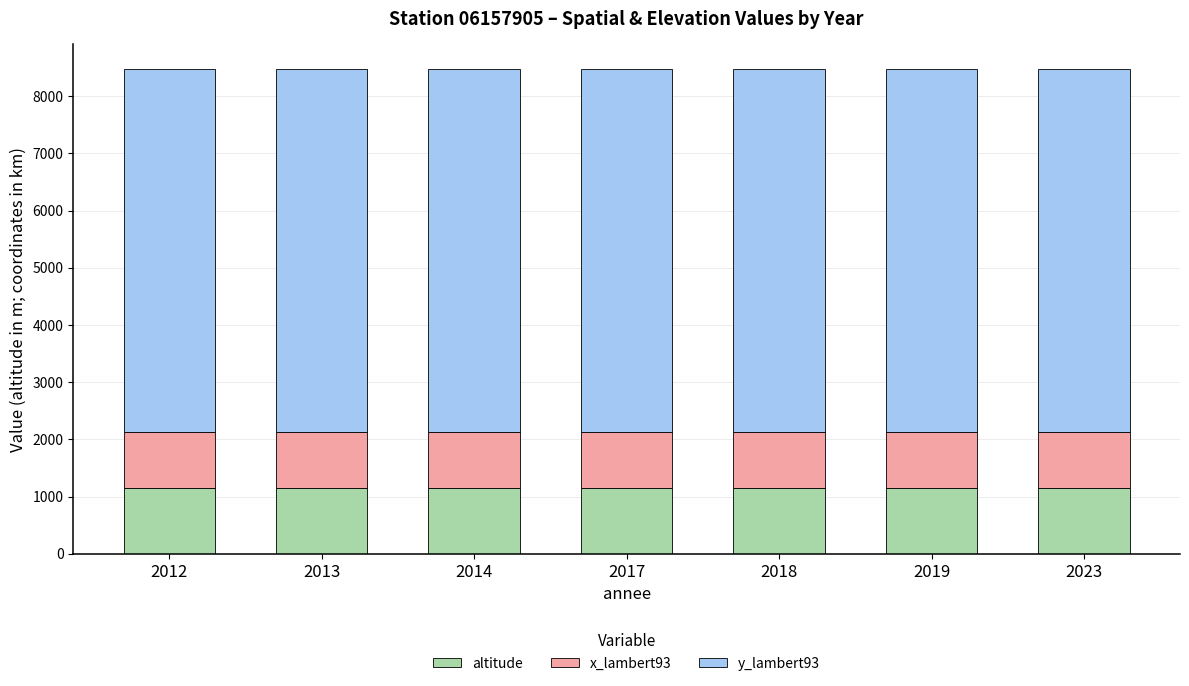

What are all the series names shown in the legend?

altitude, x_lambert93, y_lambert93